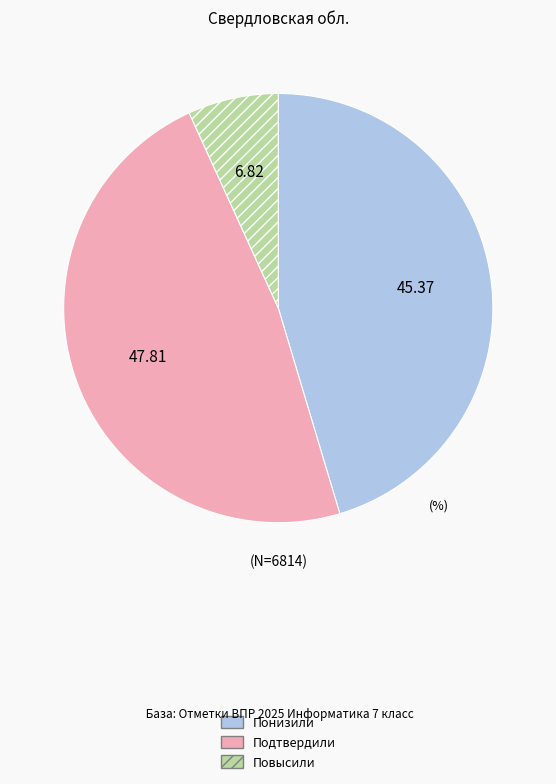

Rank the categories by value from highest to lowest.

Подтвердили, Понизили, Повысили